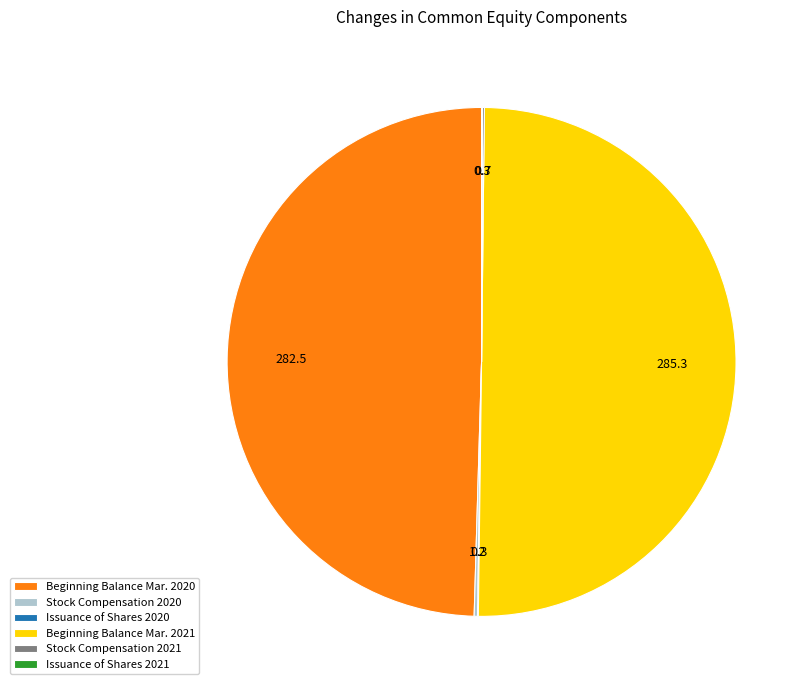

The Beginning Balance Mar. 2020 slice represents 61% of the pie. True or false?

False